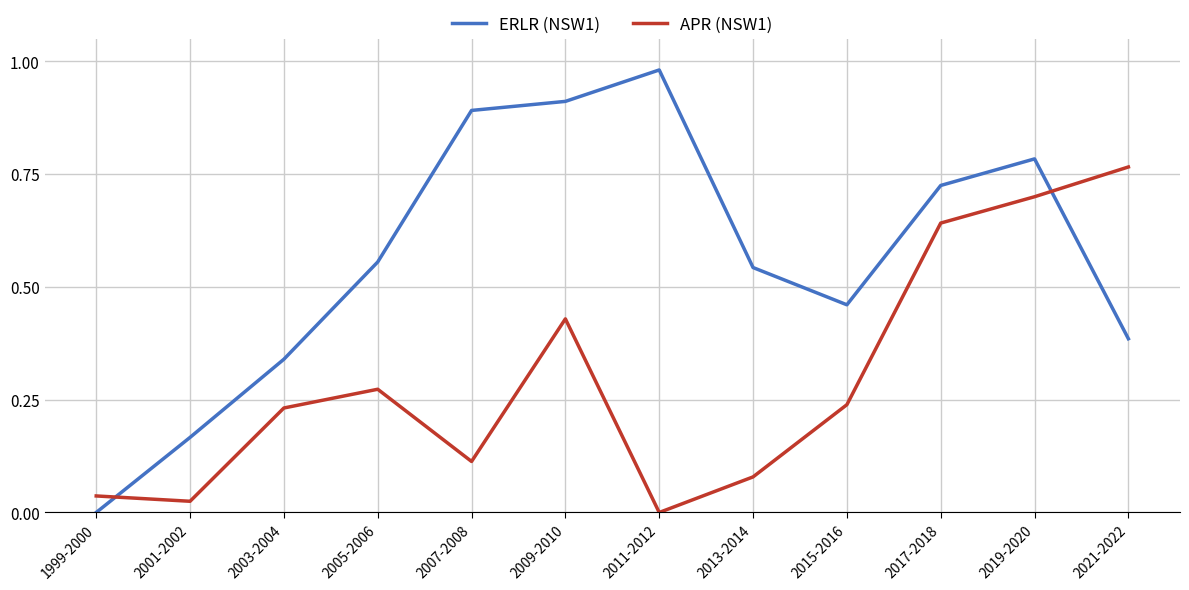

The APR (NSW1) series shows 0.0 at 2011-2012. True or false?

True